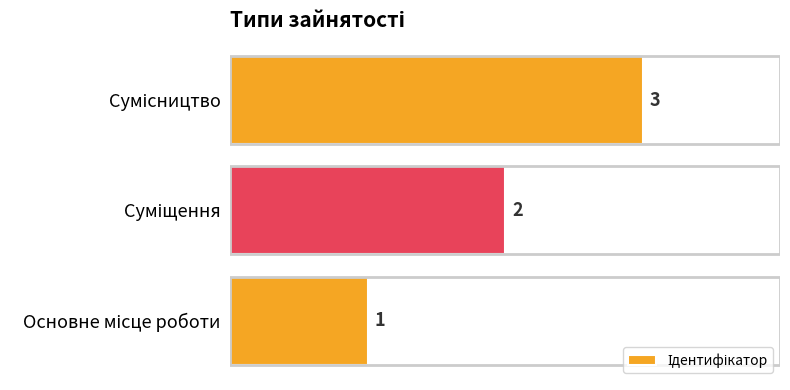

Count the values in the range 1 to 3.

3